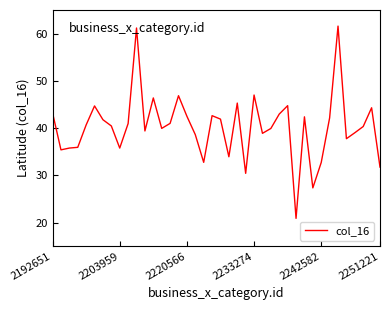

What is the maximum value shown in the chart?

61.6